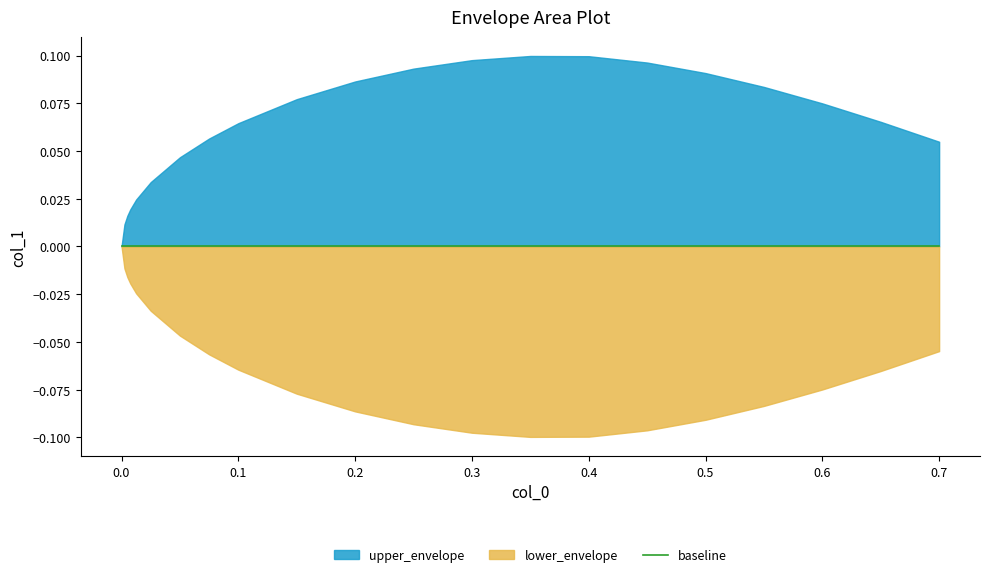

How many categories are shown in the chart?

21